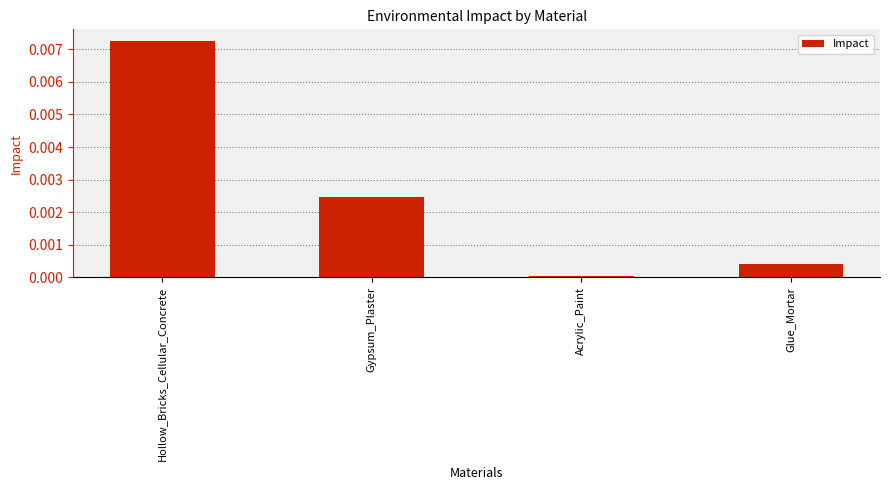

What is the label of the 4th bar from the right?

Hollow_Bricks_Cellular_Concrete